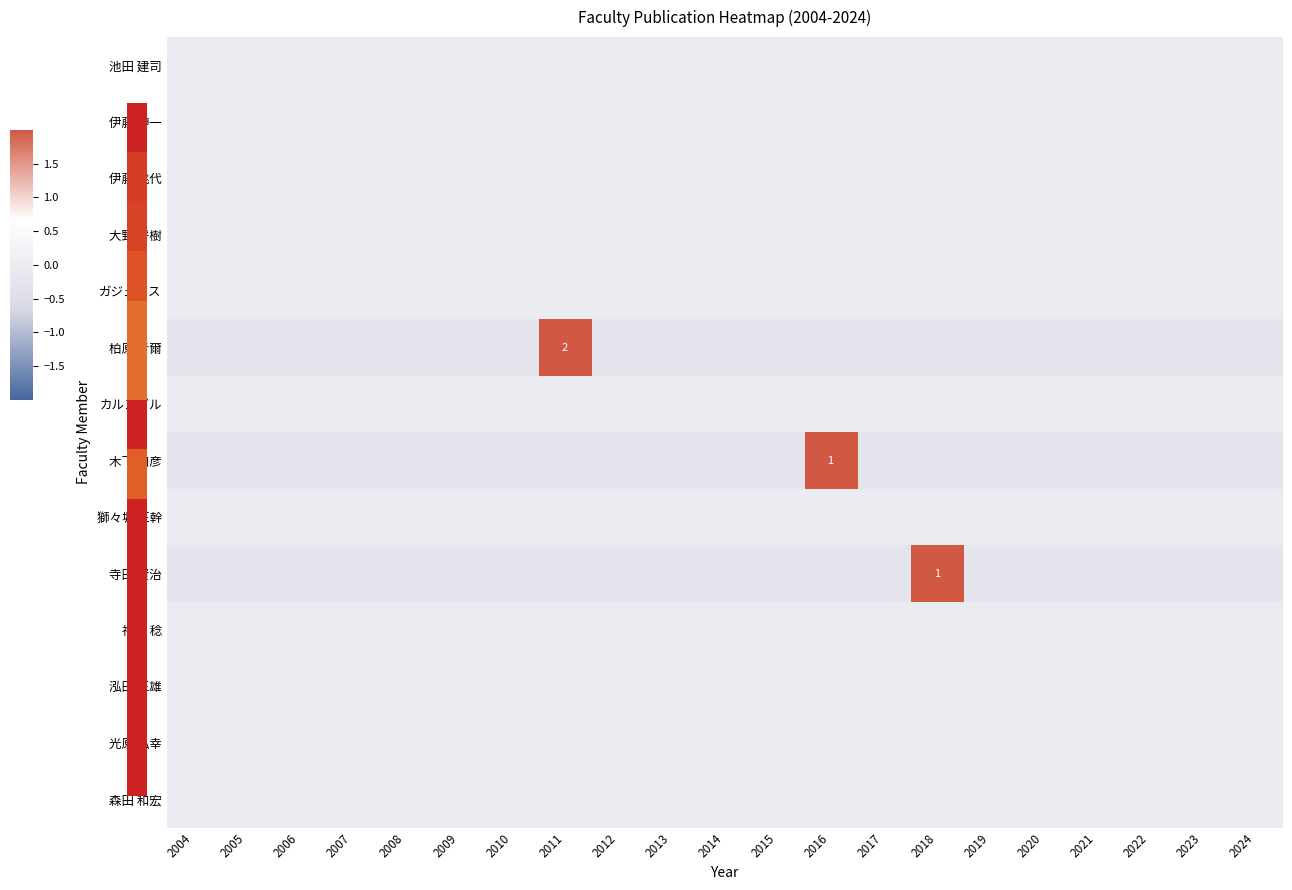

Which series has the largest range (max minus min)?

柏原 考爾